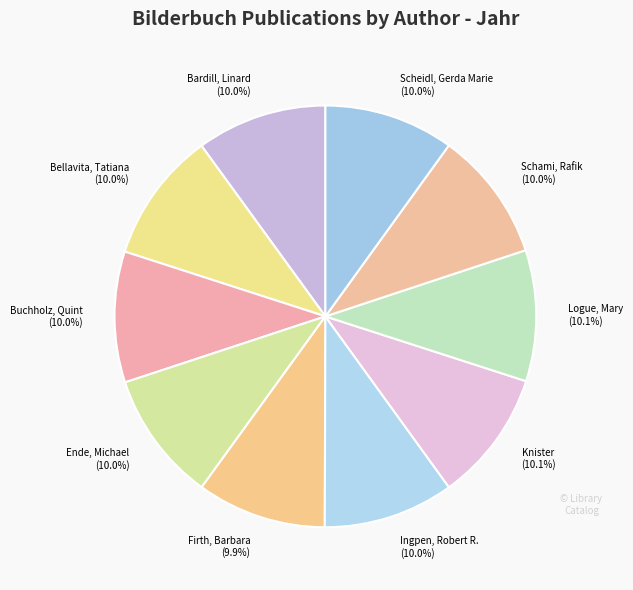

What percentage do Ende, Michael and Bardill, Linard together represent?

20.0%